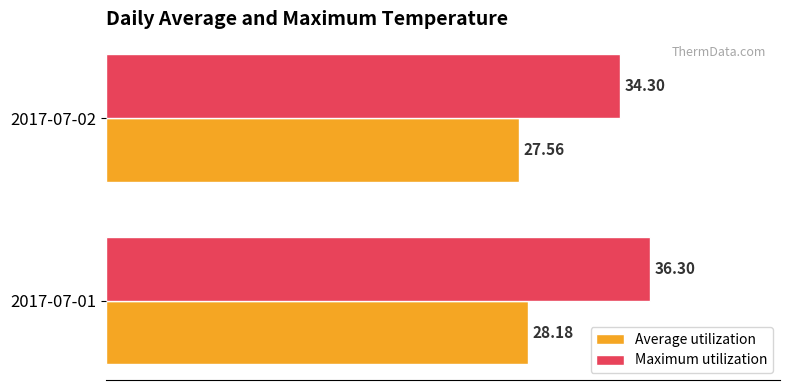

How many data points in Maximum utilization are less than 36?

1